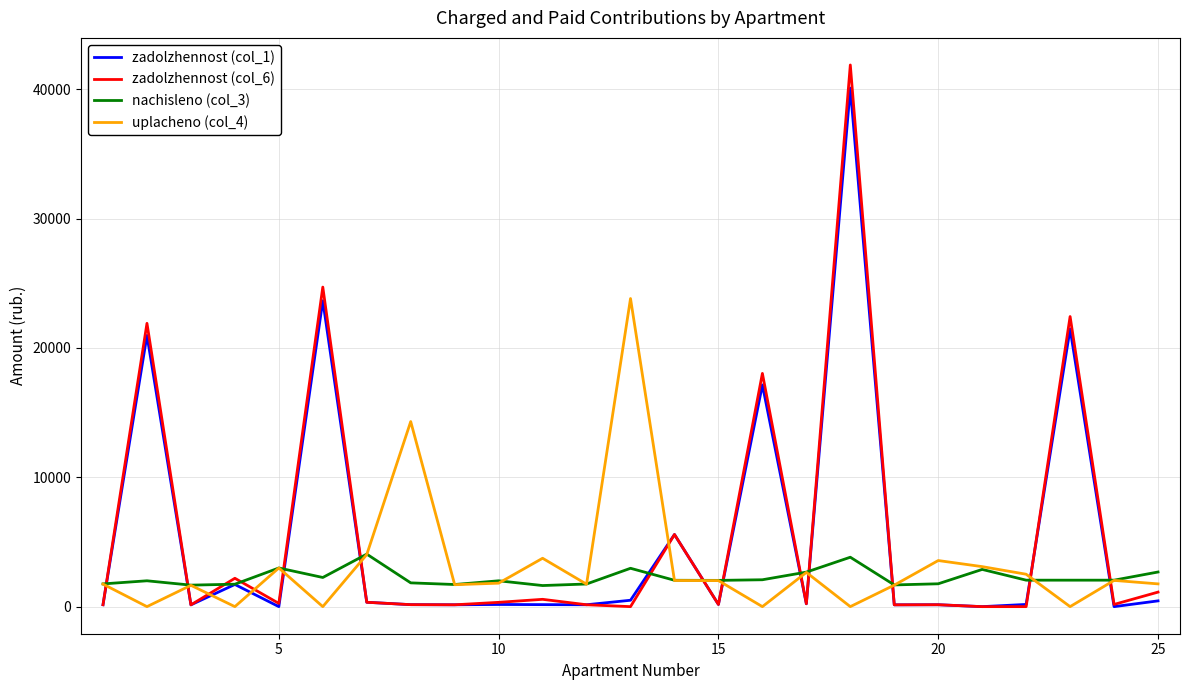

Which series has the widest spread of values?

zadolzhennost (col_6)